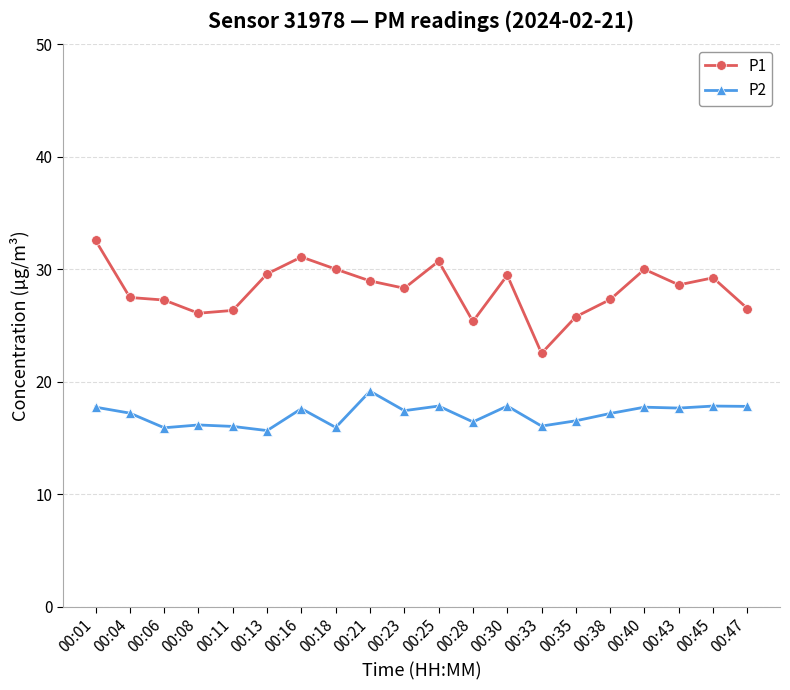

The value of P2 at 00:30 is 25.6. True or false?

False